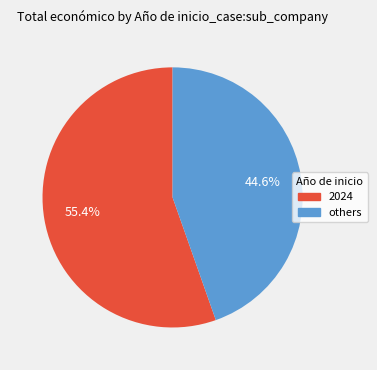

Is there any slice that represents more than half of the pie?

Yes